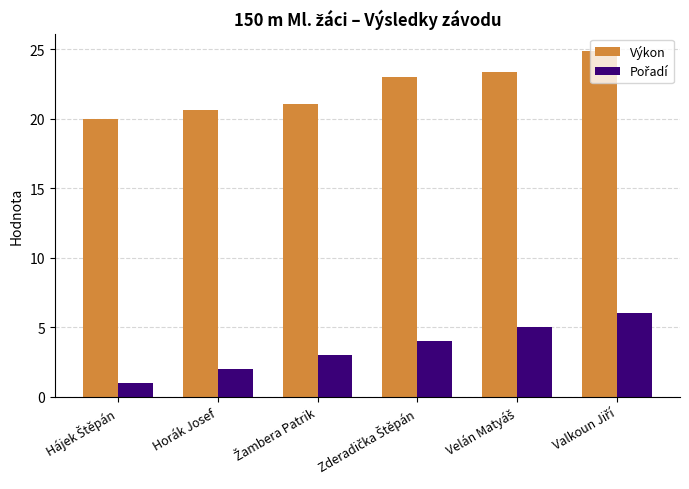

Which series has the largest total across all categories?

Výkon